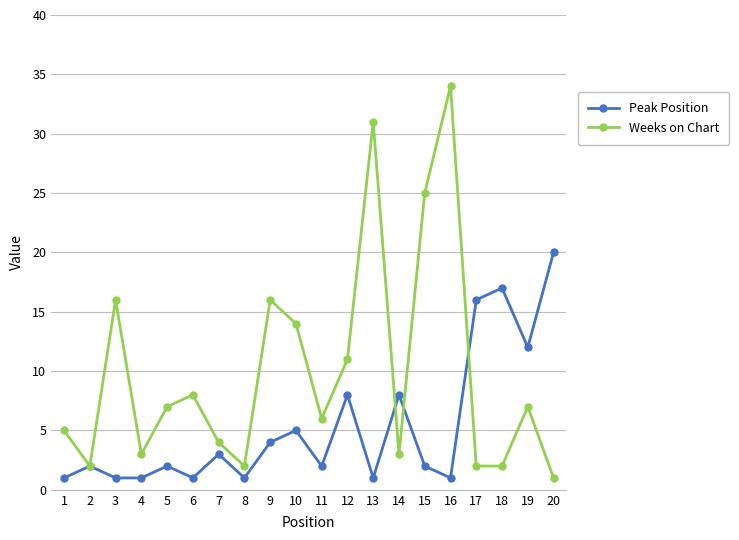

Reading left to right, transcribe all the data shown in this chart.

Peak Position: 1	2	1	1	2	1	3	1	4	5	2	8	1	8	2	1	16	17	12	20
Weeks on Chart: 5	2	16	3	7	8	4	2	16	14	6	11	31	3	25	34	2	2	7	1